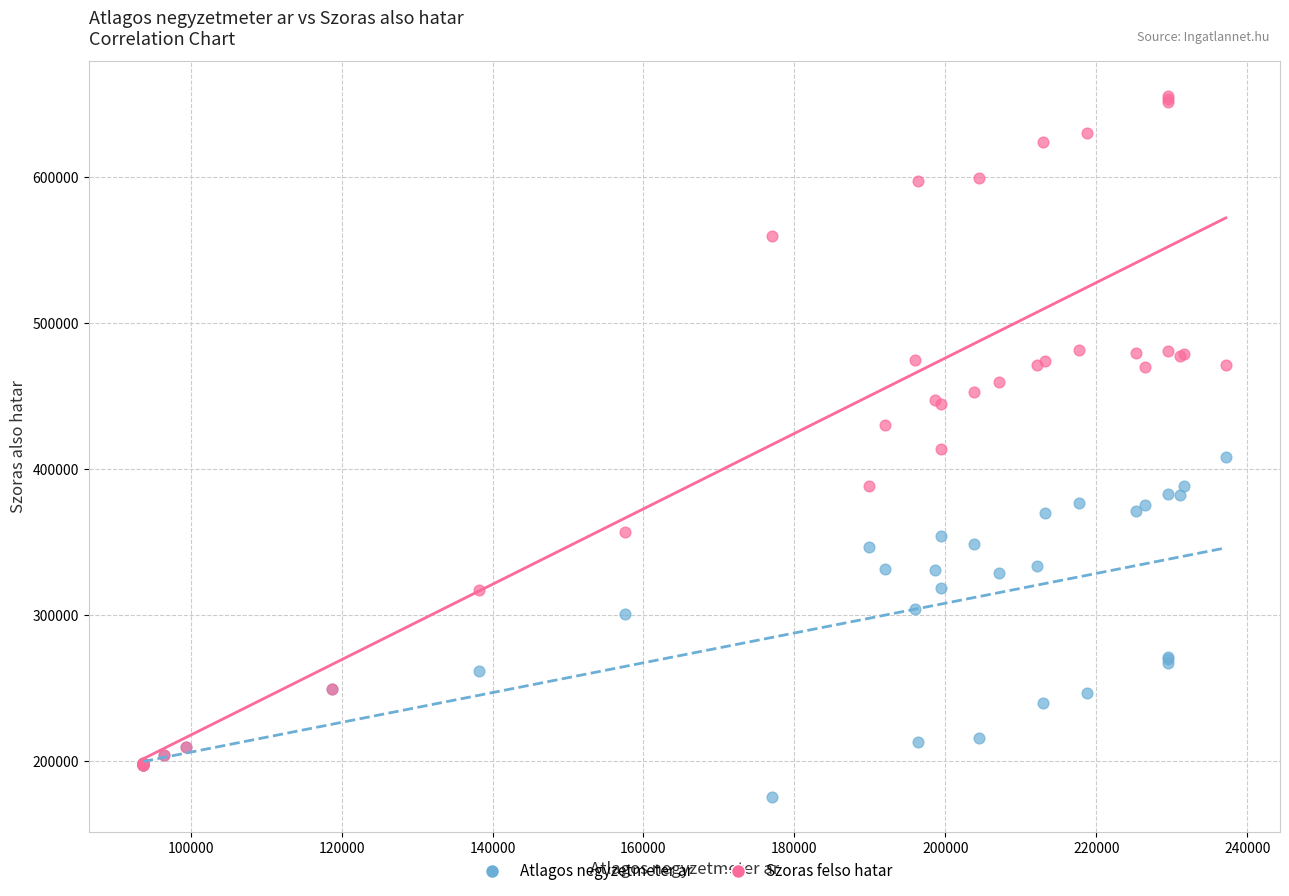

What are all the series names shown in the legend?

Atlagos negyzetmeter ar, Szoras felso hatar